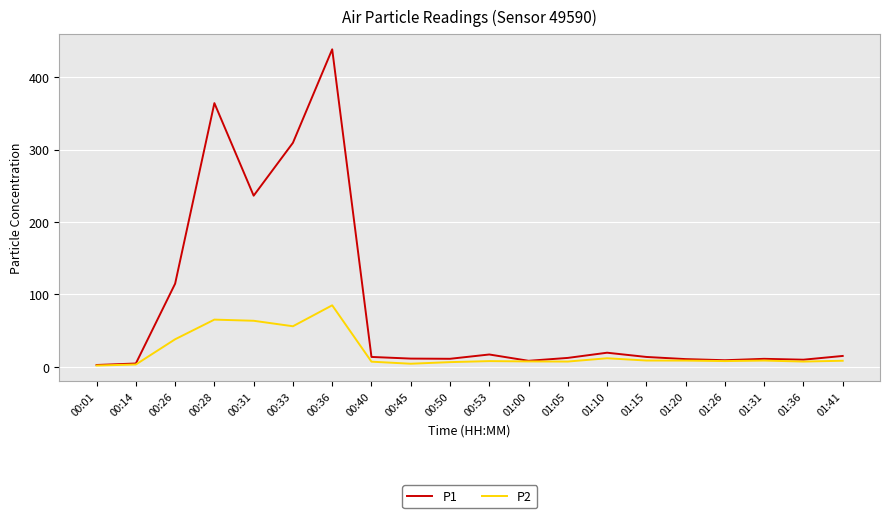

At how many categories does at least one series exceed 435?

1